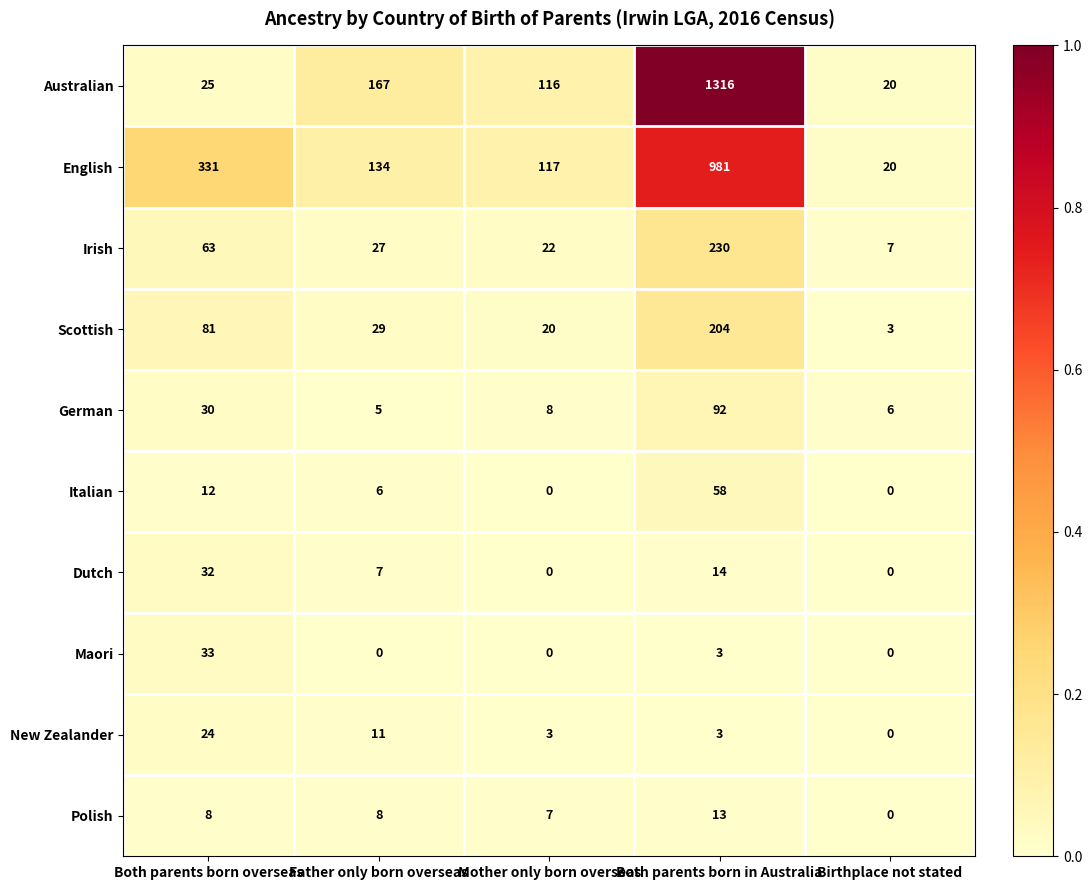

The value of Maori at Both parents born overseas is 33. True or false?

True